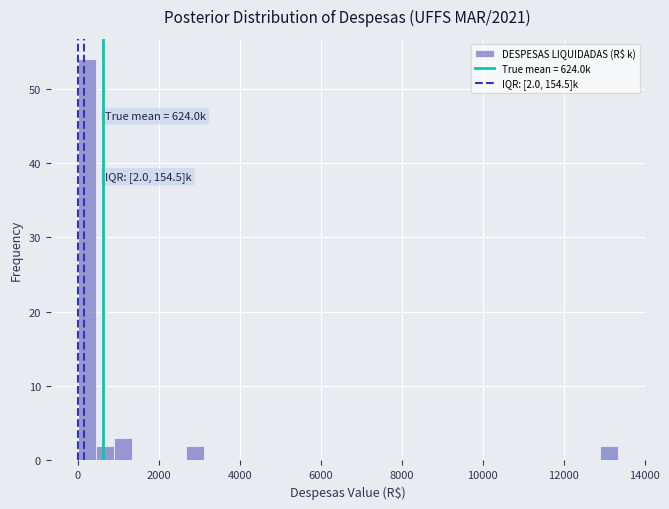

Around what value on the x-axis is the tallest bar? Give the approximate position of its centre, as read against the axis.

200